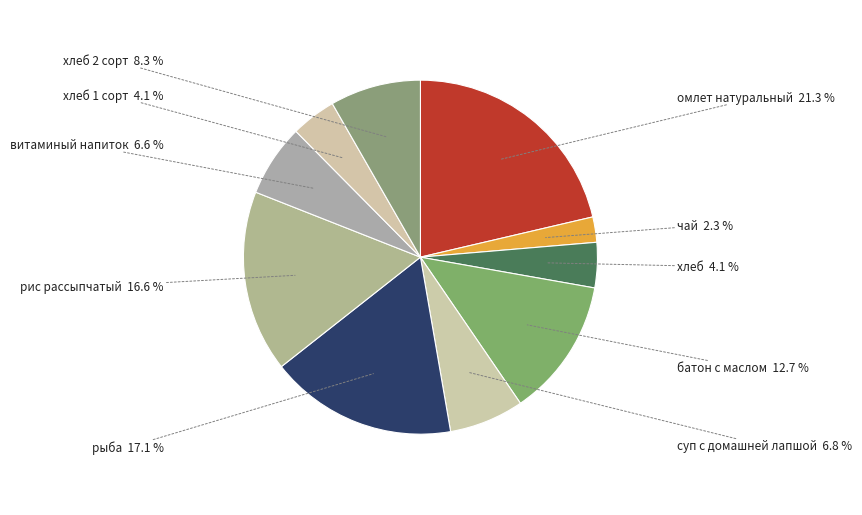

Is чай the majority of the pie?

No